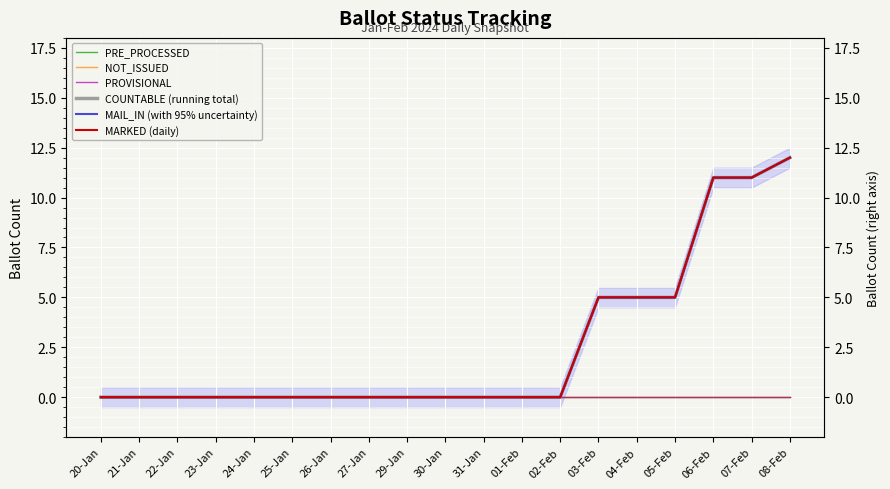

Reading left to right, transcribe all the data shown in this chart.

PRE_PROCESSED: 0	0	0	0	0	0	0	0	0	0	0	0	0	0	0	0	0	0	0
NOT_ISSUED: 0	0	0	0	0	0	0	0	0	0	0	0	0	0	0	0	0	0	0
PROVISIONAL: 0	0	0	0	0	0	0	0	0	0	0	0	0	0	0	0	0	0	0
COUNTABLE (running total): 0	0	0	0	0	0	0	0	0	0	0	0	0	5	5	5	11	11	12
MAIL_IN (with 95% uncertainty): 0	0	0	0	0	0	0	0	0	0	0	0	0	5	5	5	11	11	12
MARKED (daily): 0	0	0	0	0	0	0	0	0	0	0	0	0	5	5	5	11	11	12